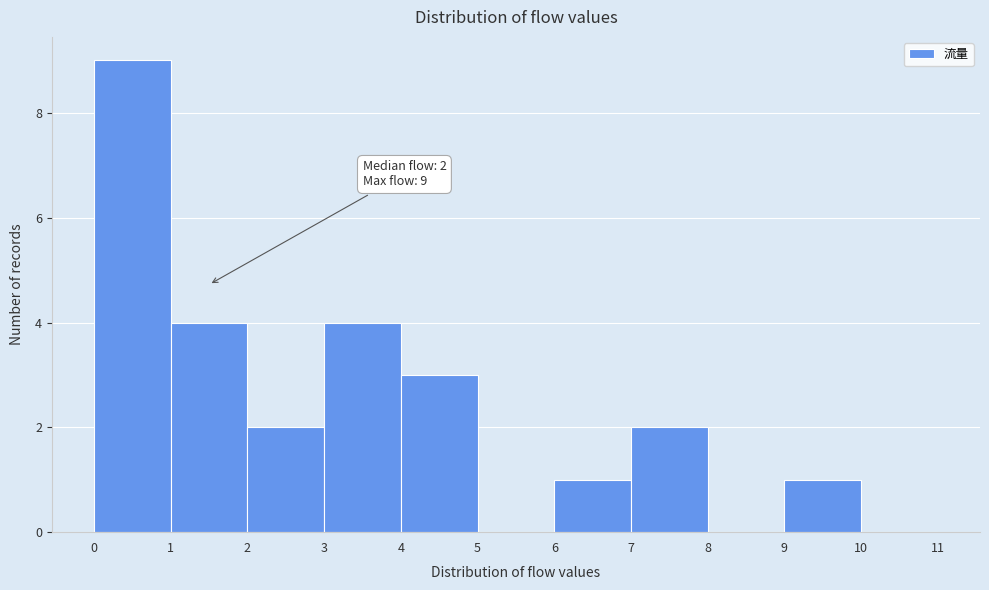

Over which range of the x-axis is the bar tallest?

0 to 1